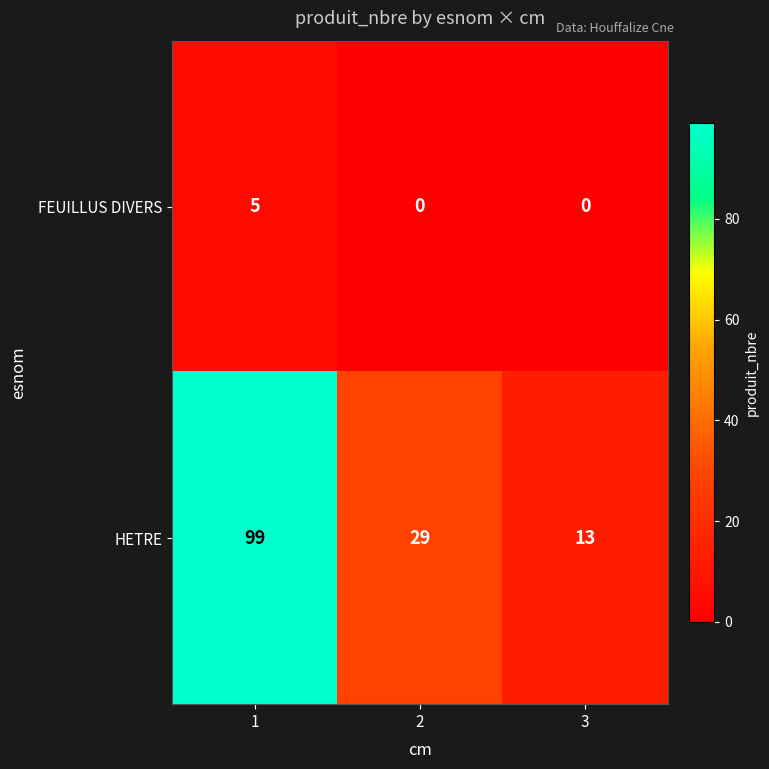

How many series are shown in this chart?

2